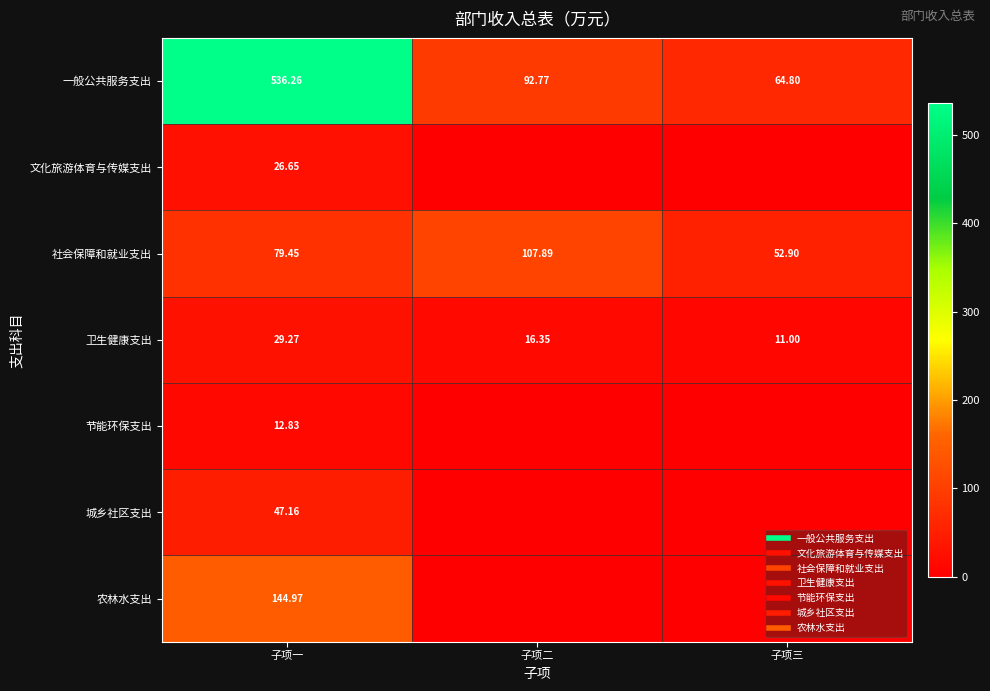

Count the number of categories in the chart.

3